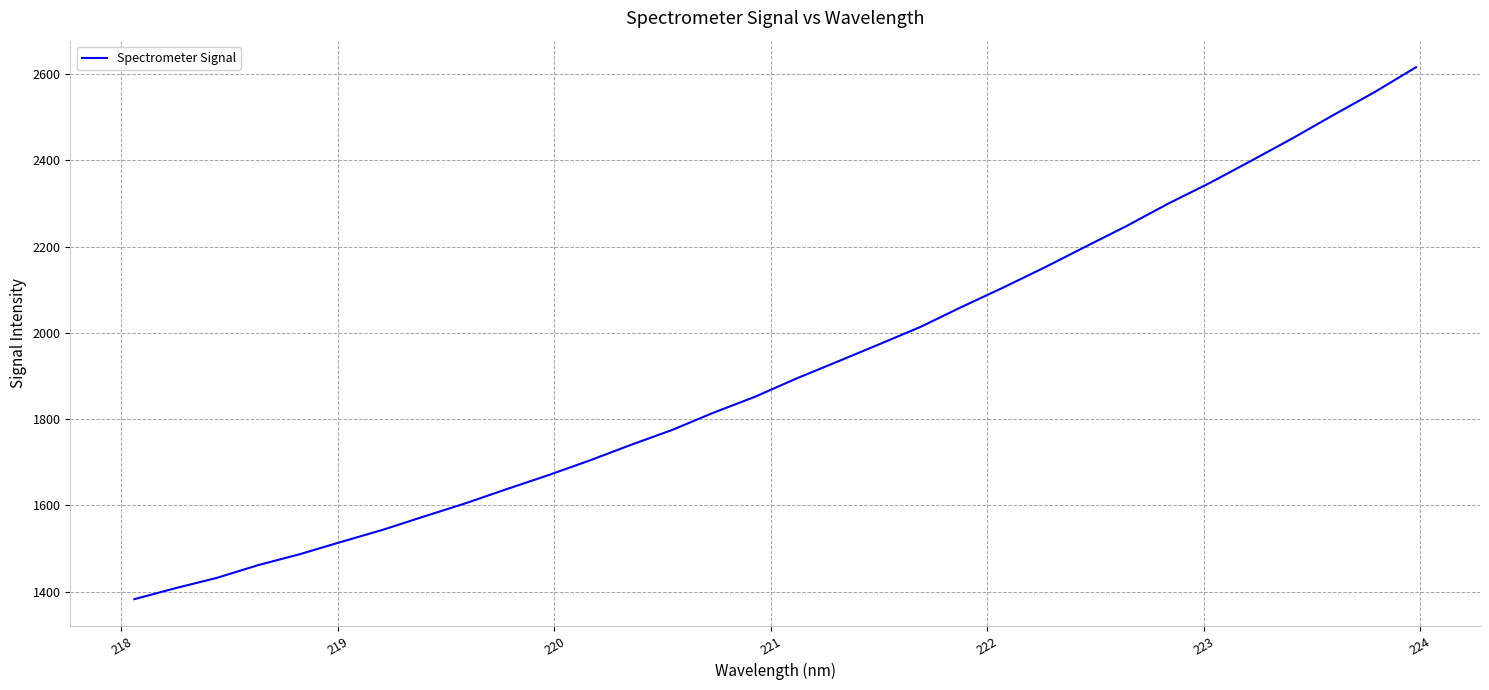

What is the difference between the maximum and minimum values?

1232.9